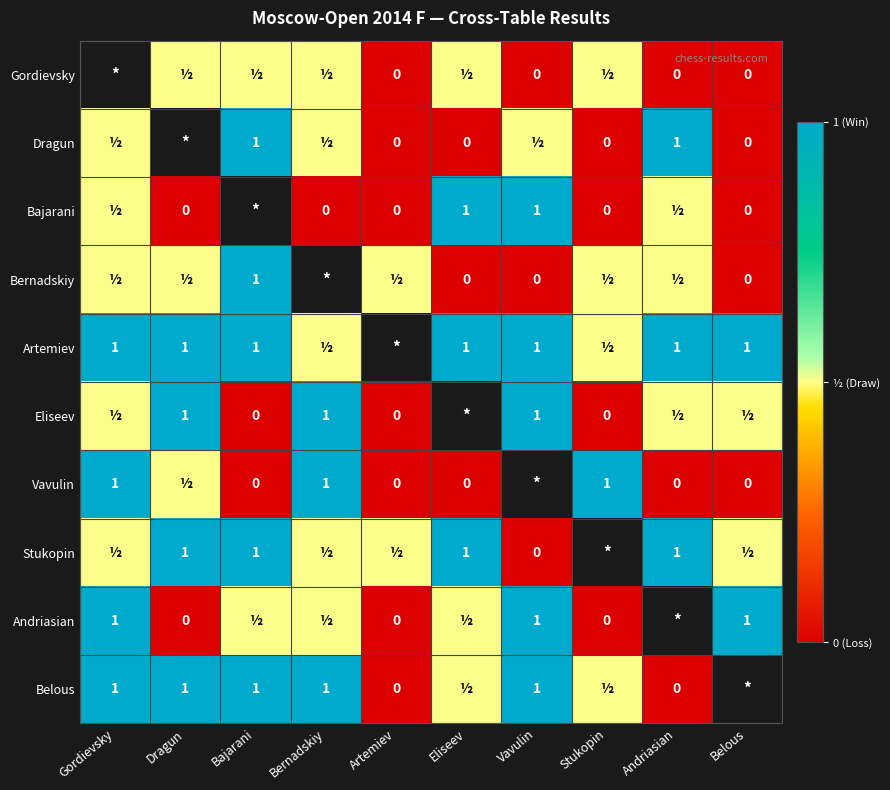

True or false: Bernadskiy has a value of 0.6 at Bajarani.

False